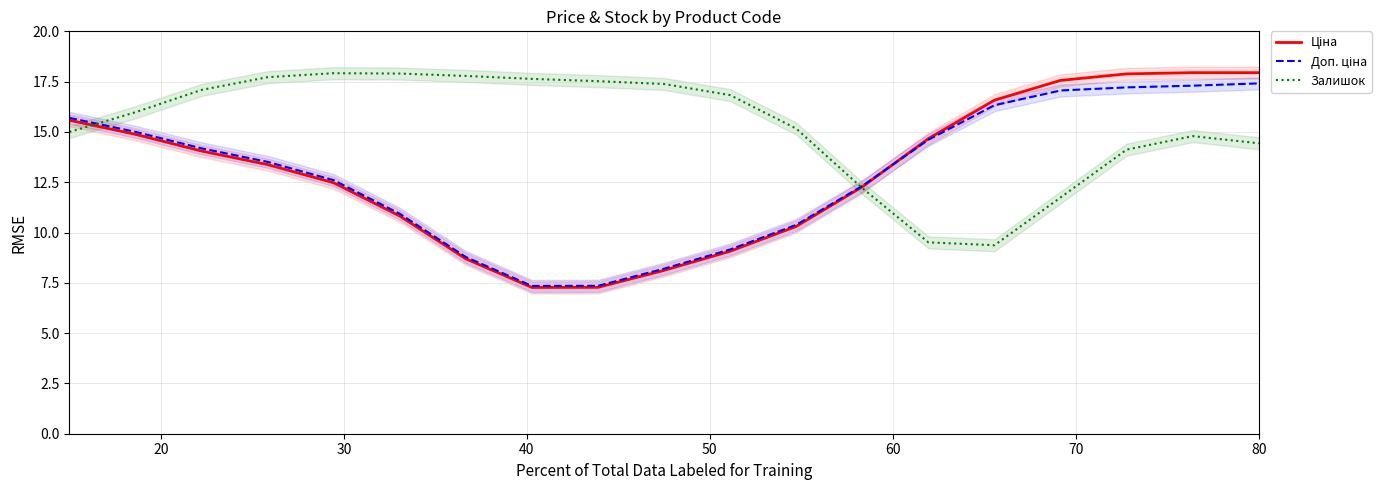

How many series are shown in this chart?

3